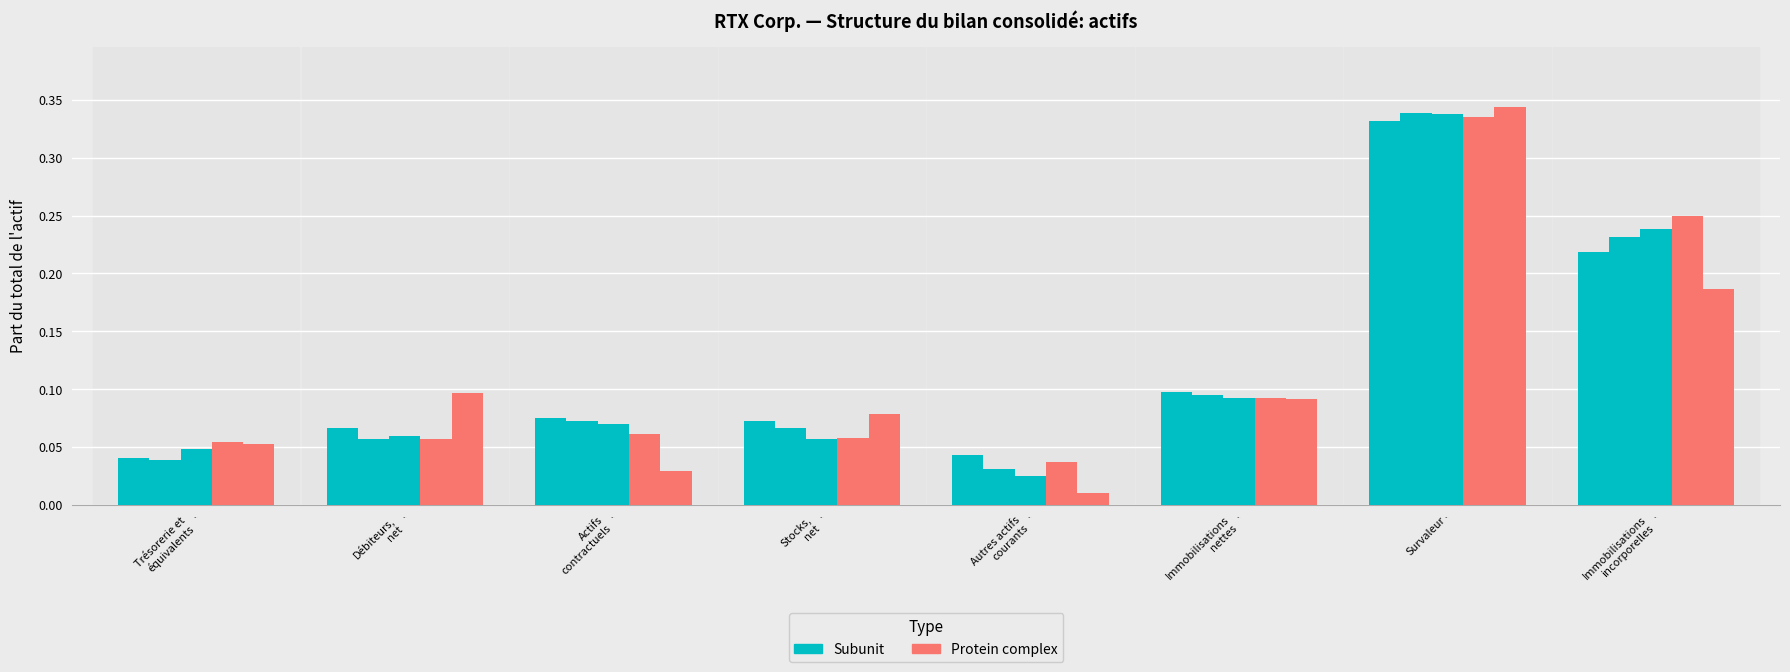

Between Immobilisations
incorporelles and Trésorerie et
équivalents, which is larger?

Immobilisations
incorporelles